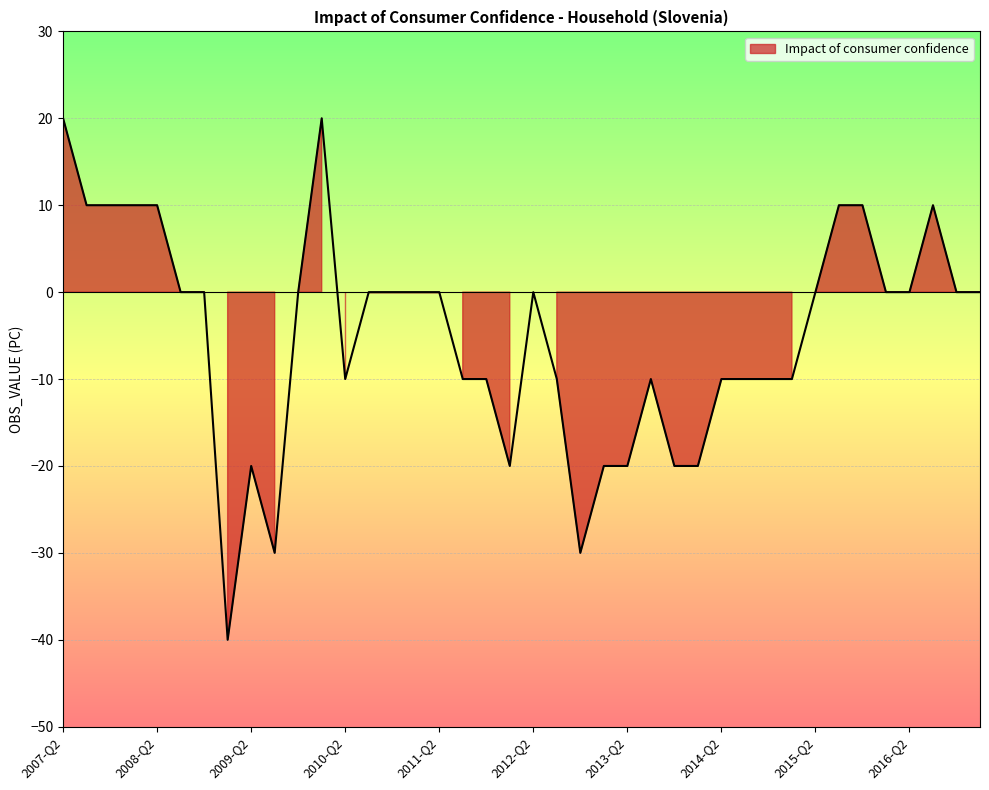

How many data points does each series have?

40